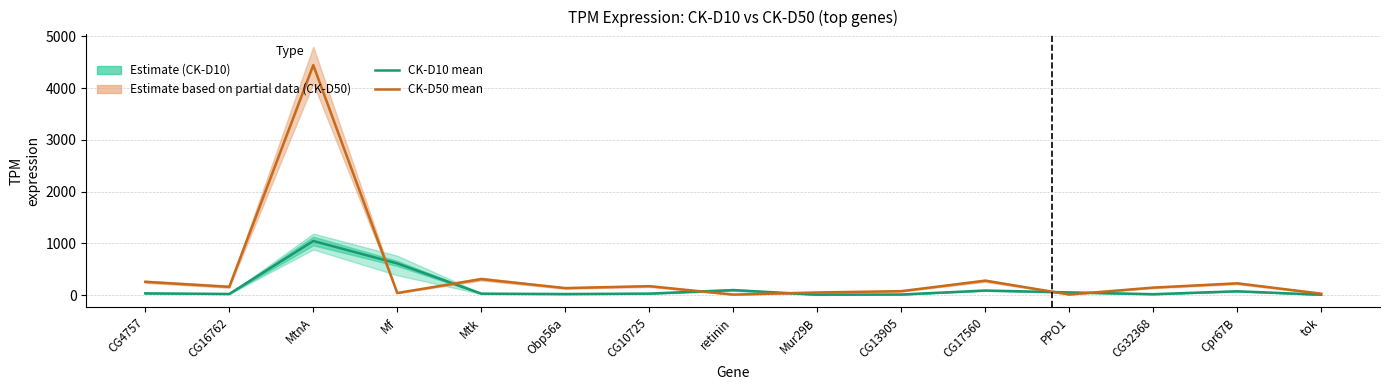

In CK-D10 mean, how many points are lower than both neighbors (excluding endpoints)?

4